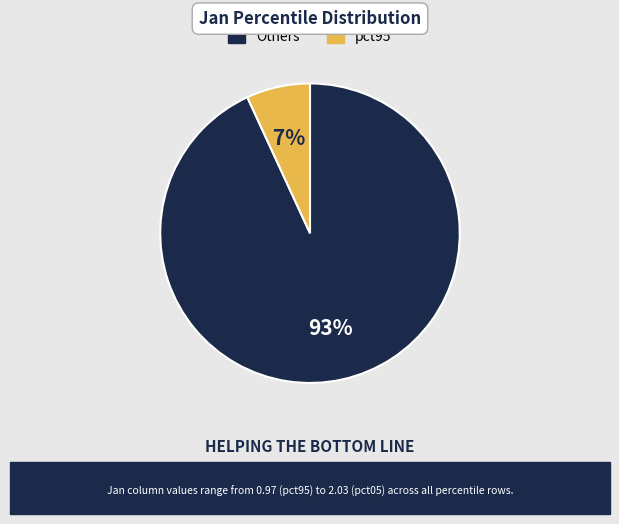

To the nearest percent, what is the difference between the largest and smallest slice percentages?

86%